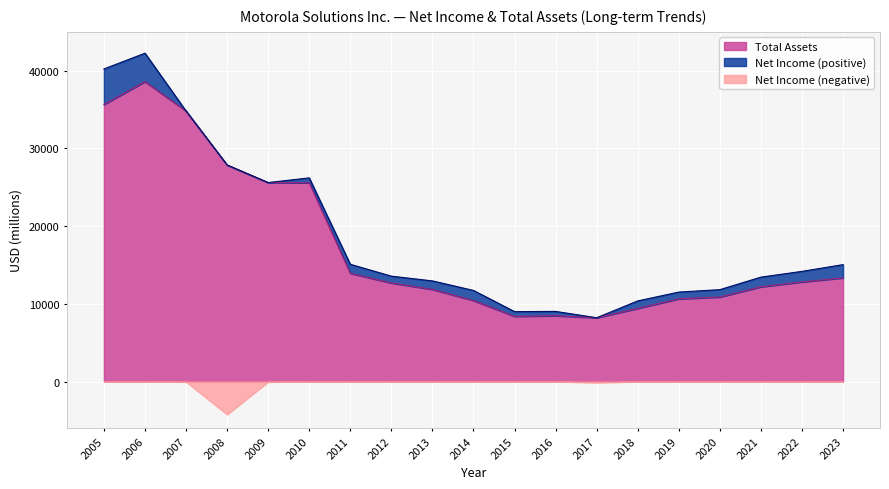

True or false: the data has more than 0 interior local peaks.

True